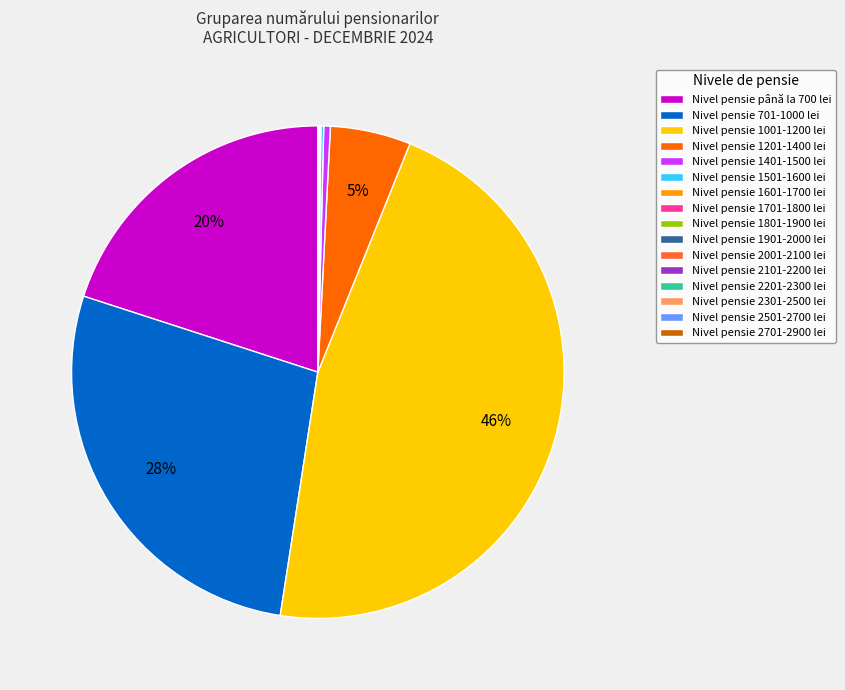

To the nearest percent, what is the average slice percentage?

6%